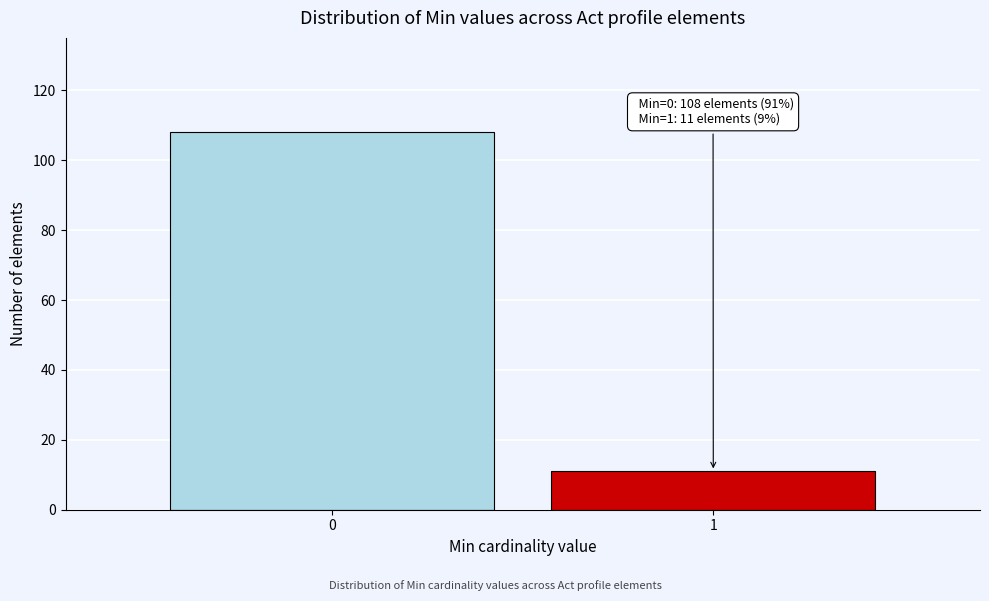

Reading left to right, transcribe all the data shown in this chart.

108	11